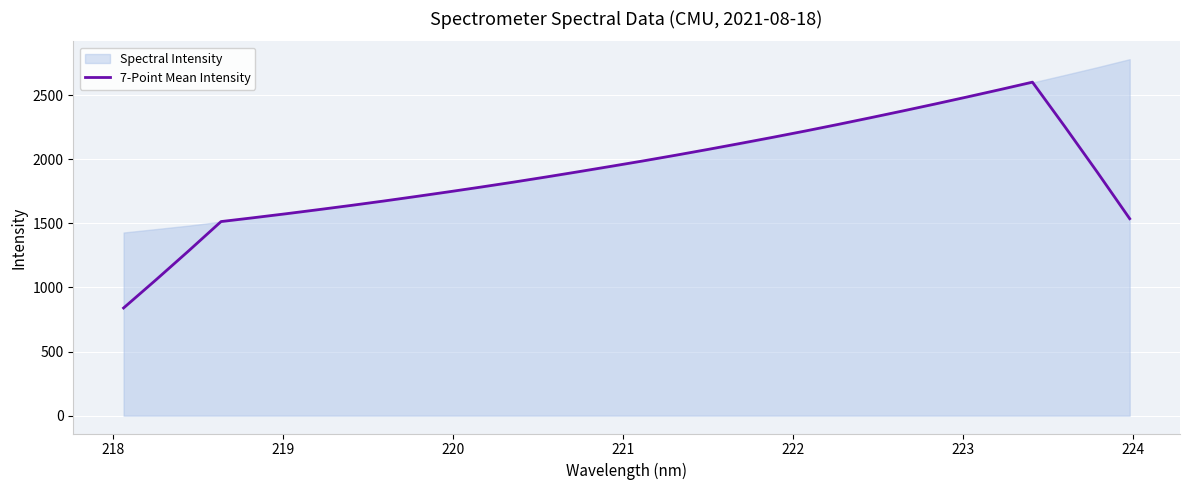

What is the lowest value of the 7-Point Mean Intensity series?

840.0